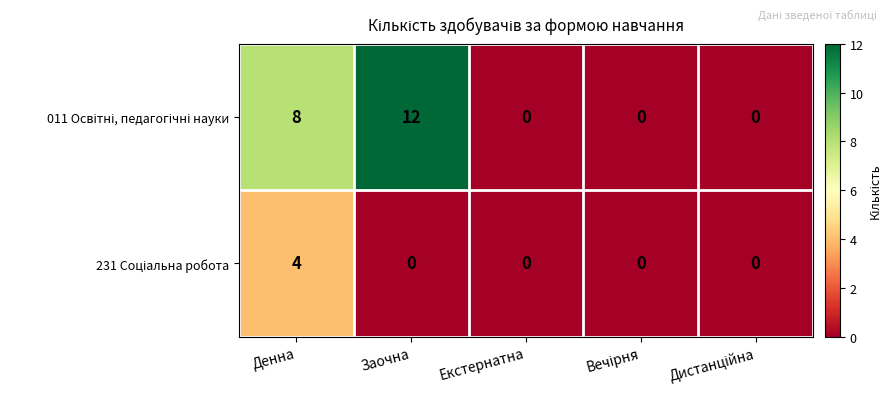

What is the greatest value displayed?

12